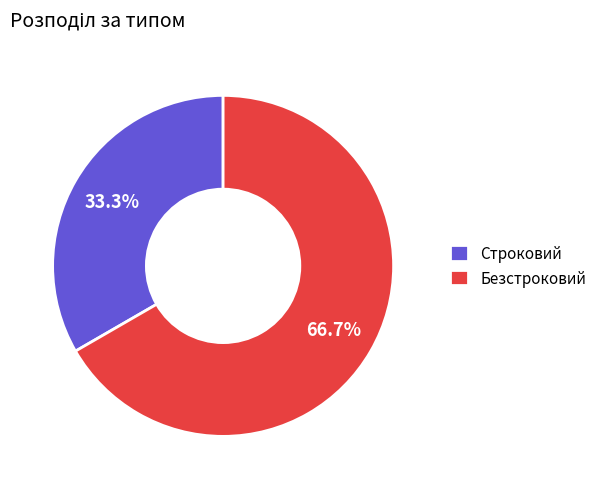

Does Строковий account for over 50% of the chart?

No